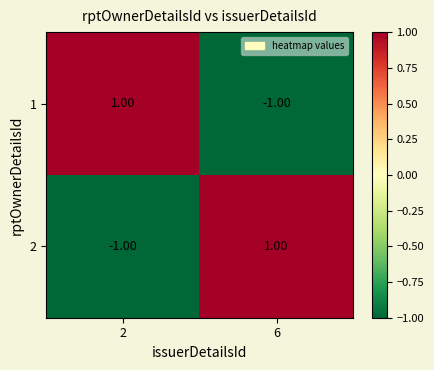

Rank the series at 6 from lowest to highest value.

1, 2